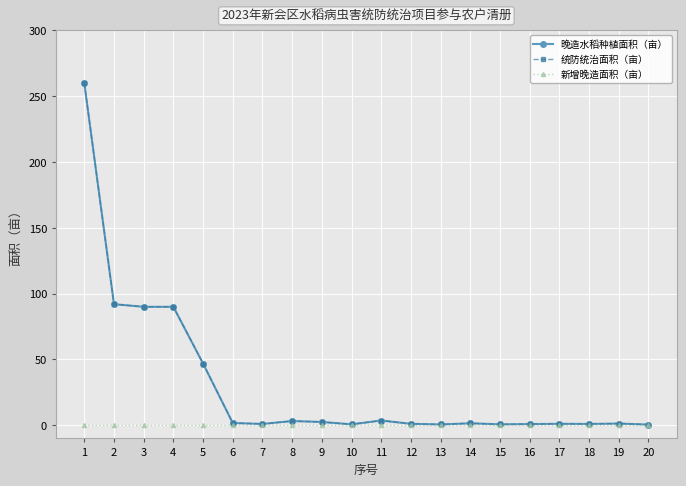

How many lines are shown in the chart?

3